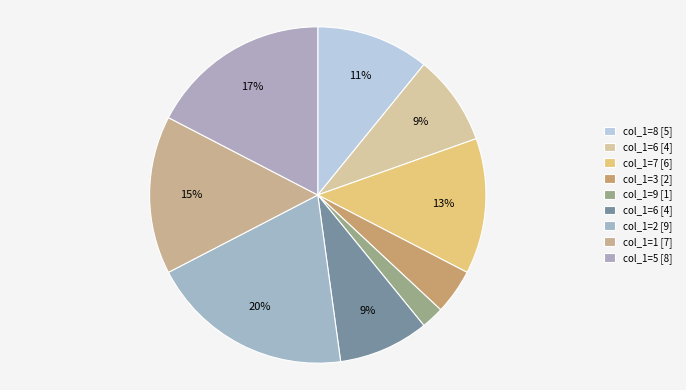

Count the number of slices in the pie.

9